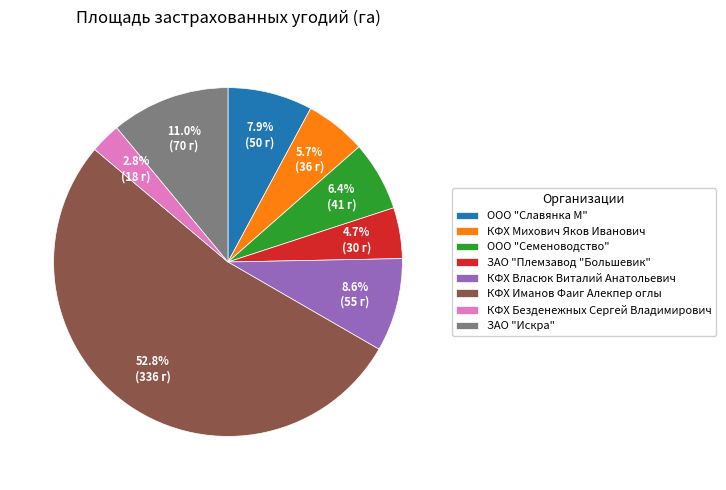

Which category accounts for the majority?

КФХ Иманов Фаиг Алекпер оглы